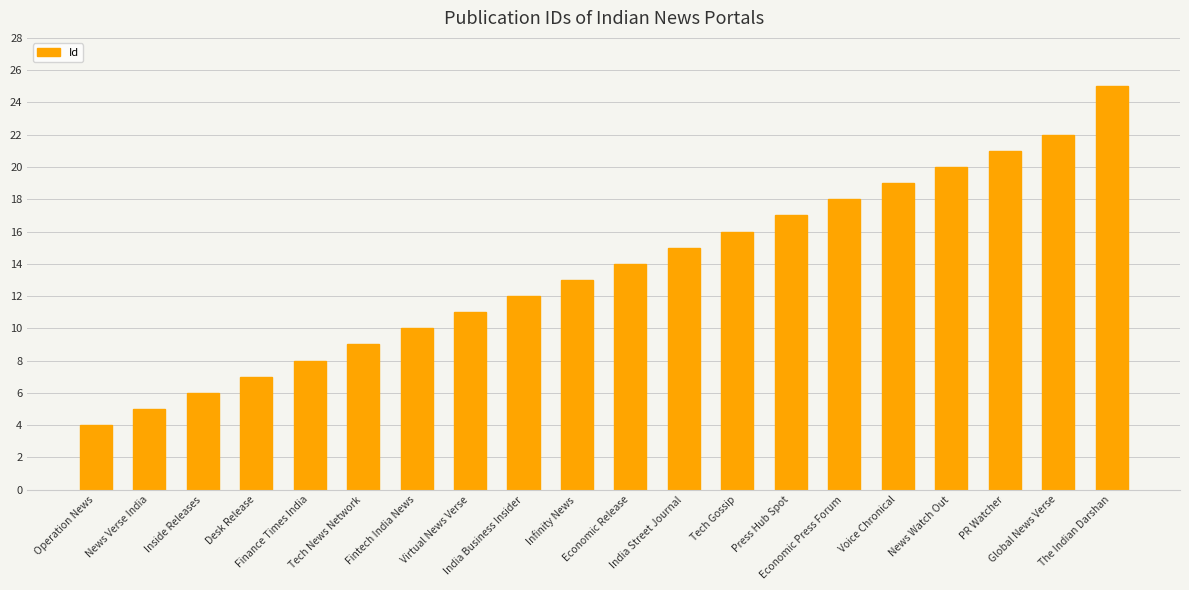

How many distinct data groups are displayed?

1